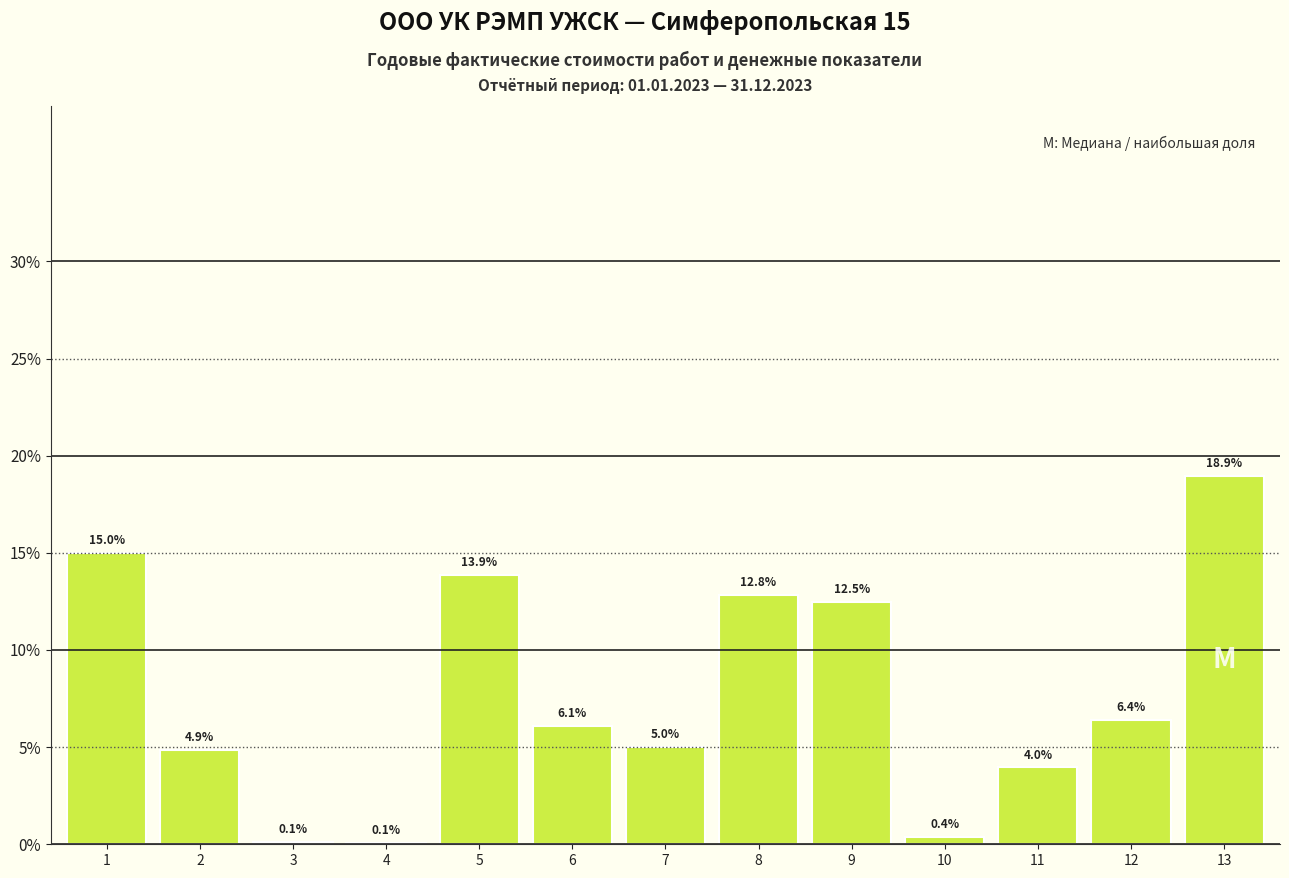

Reading right to left, extract all data points from this chart.

13=18.9	12=6.4	11=4.0	10=0.4	9=12.5	8=12.8	7=5.0	6=6.1	5=13.9	4=0.1	3=0.1	2=4.9	1=15.0